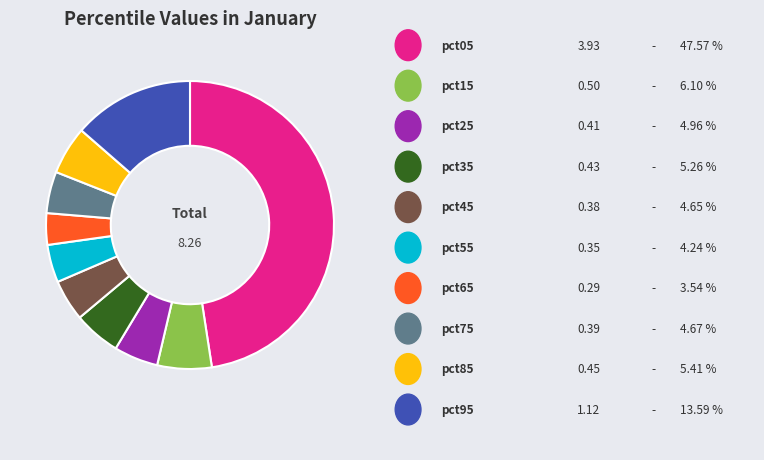

Is there a majority slice in this chart?

No